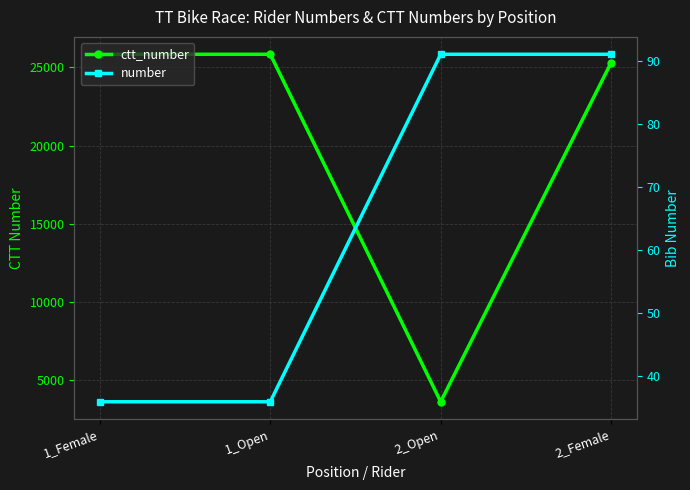

What is the label of the 1st point from the left?

1_Female